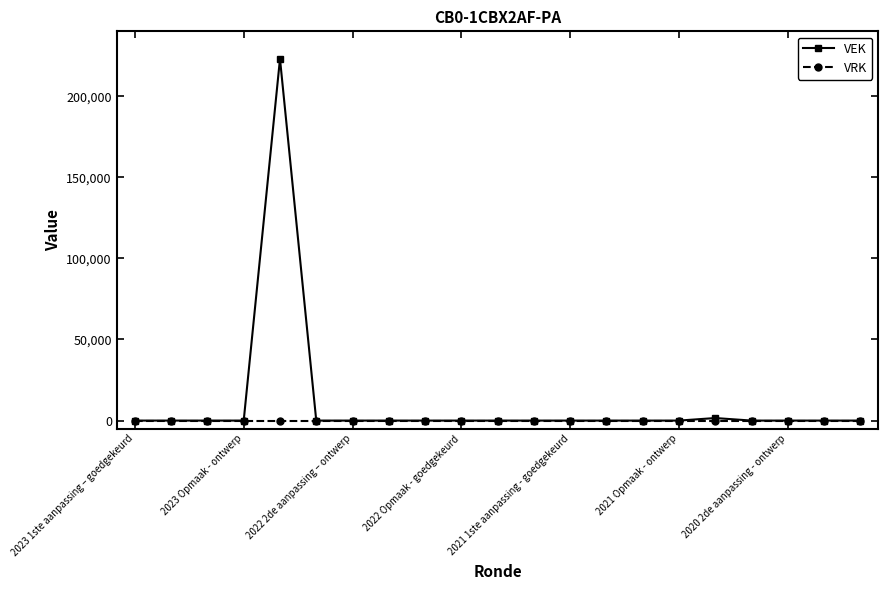

List the series in order of their overall mean, lowest first.

VRK, VEK